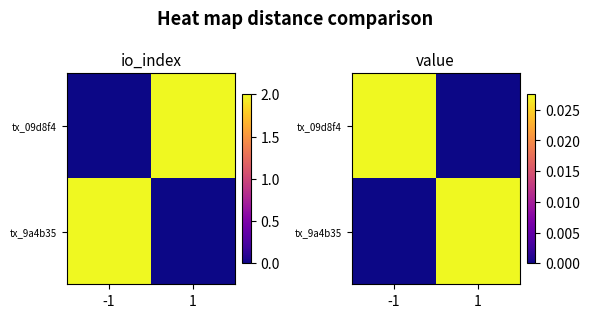

Rank the series at -1 from highest to lowest value.

tx_09d8f4, tx_9a4b35